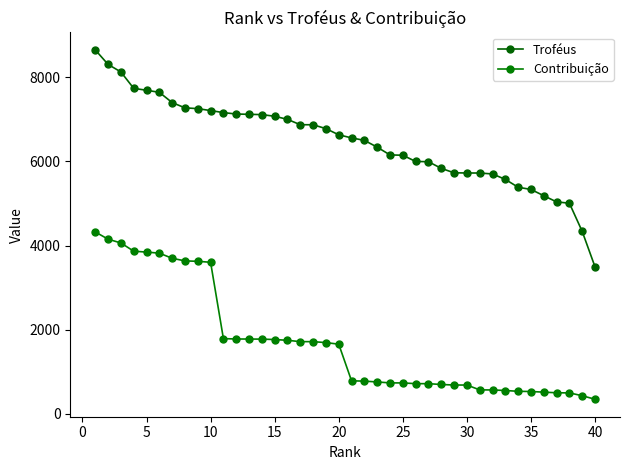

Is this an area chart (filled region under the line)?

No